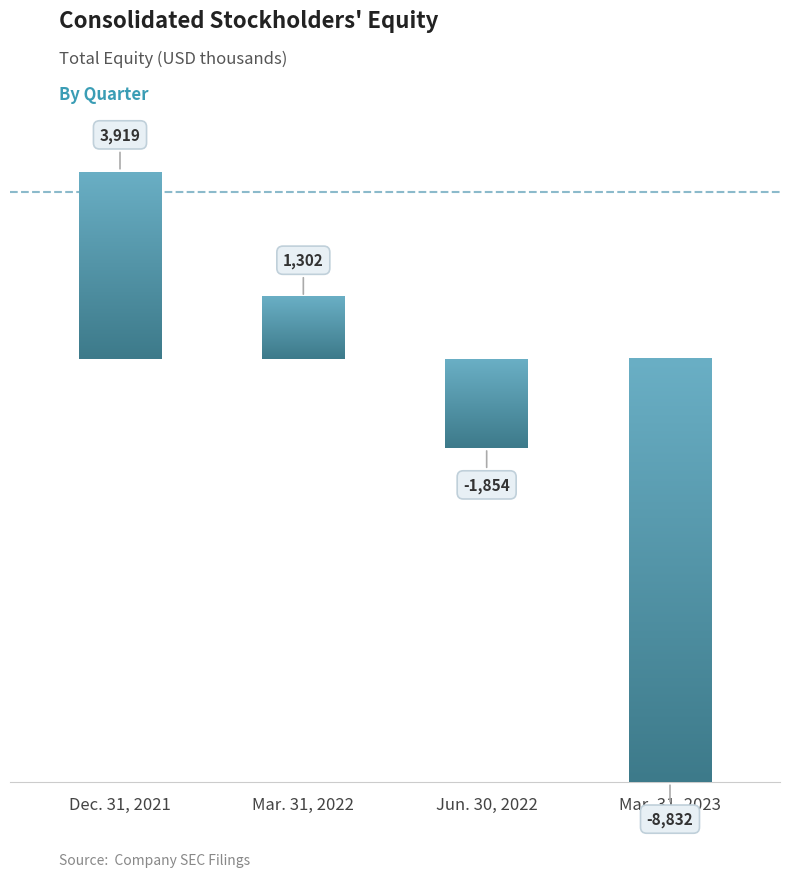

What is the approximate value at Jun. 30, 2022, to the nearest 10?

-1850